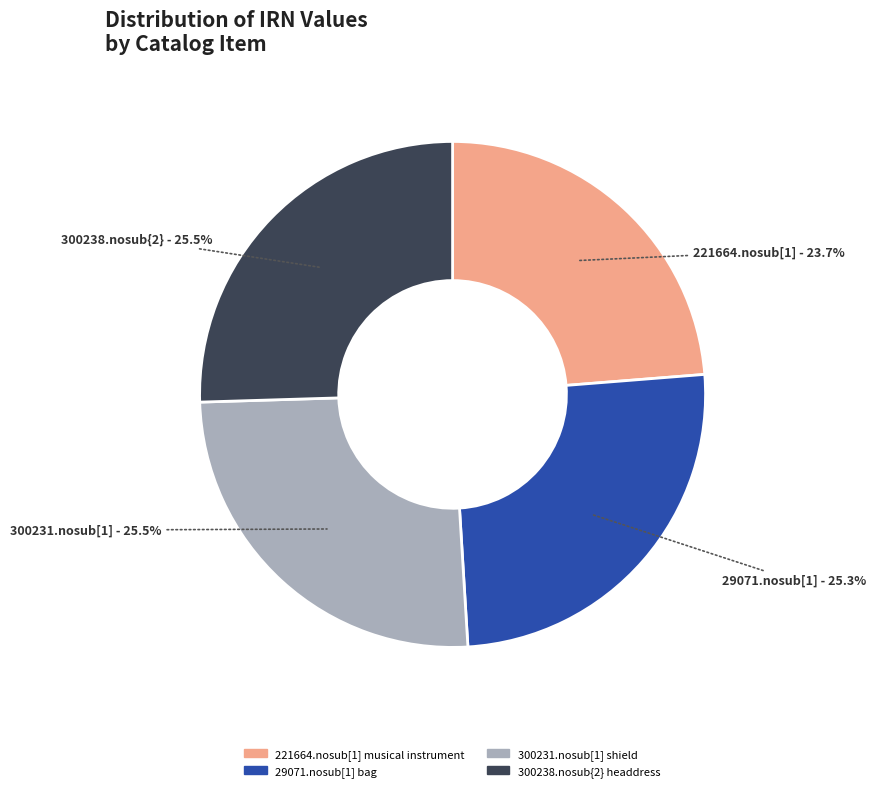

Count the number of slices in the pie.

4